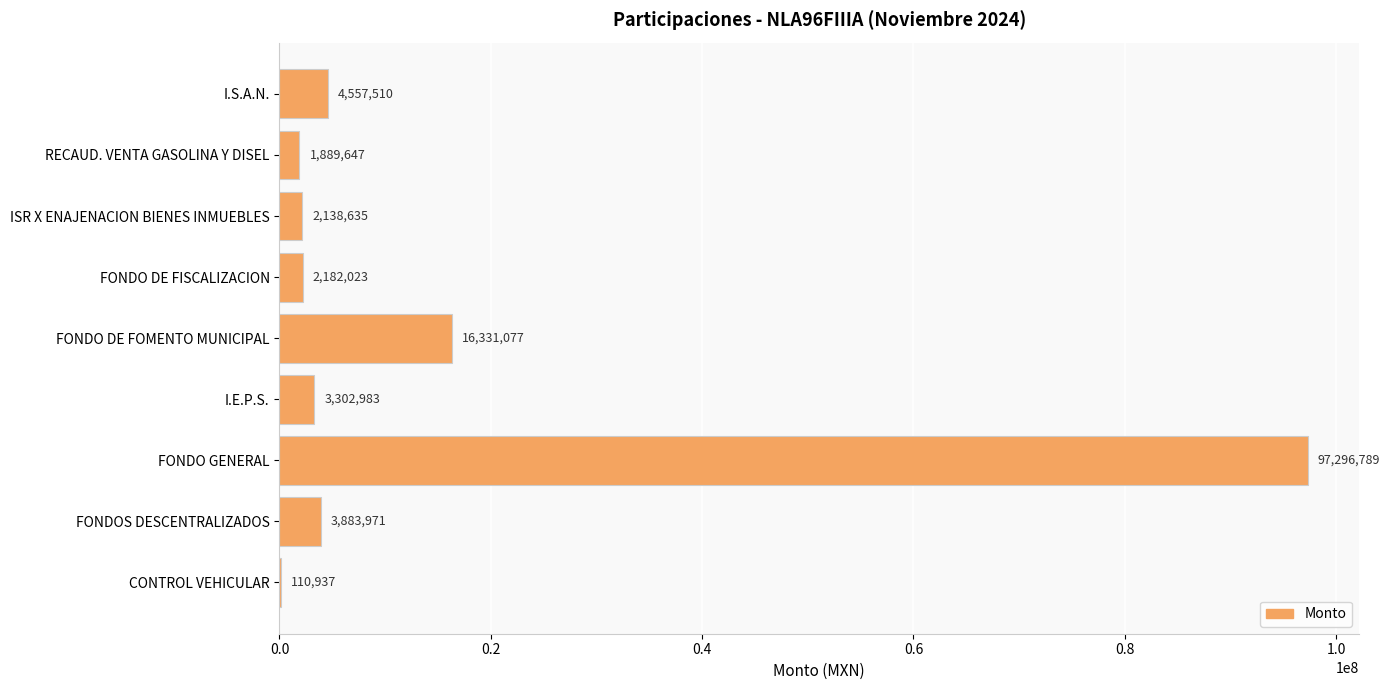

What is the change in value from RECAUD. VENTA GASOLINA Y DISEL to CONTROL VEHICULAR?

-1778710